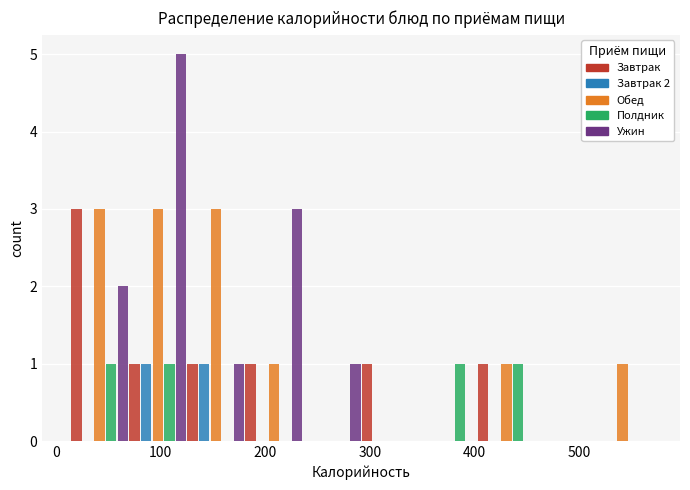

In the Ужин series, which range on the x-axis has the tallest bar?

70 to 130